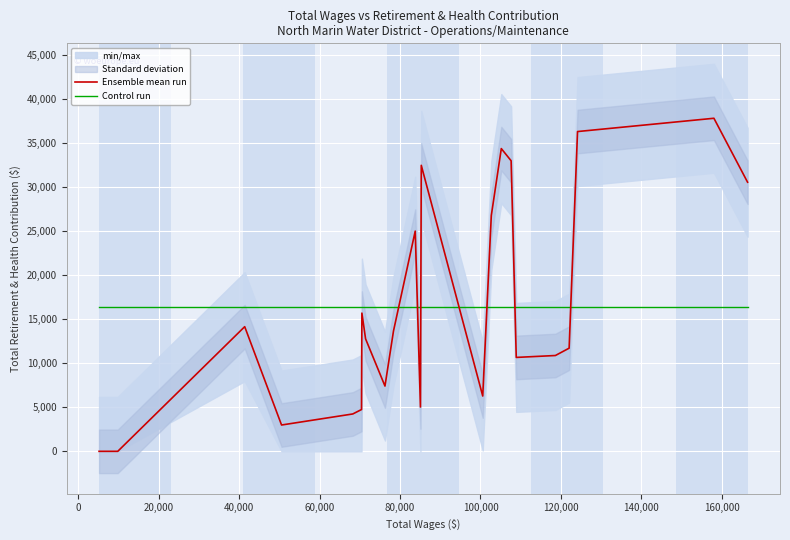

True or false: Ensemble mean run and Control run cross at least once.

True